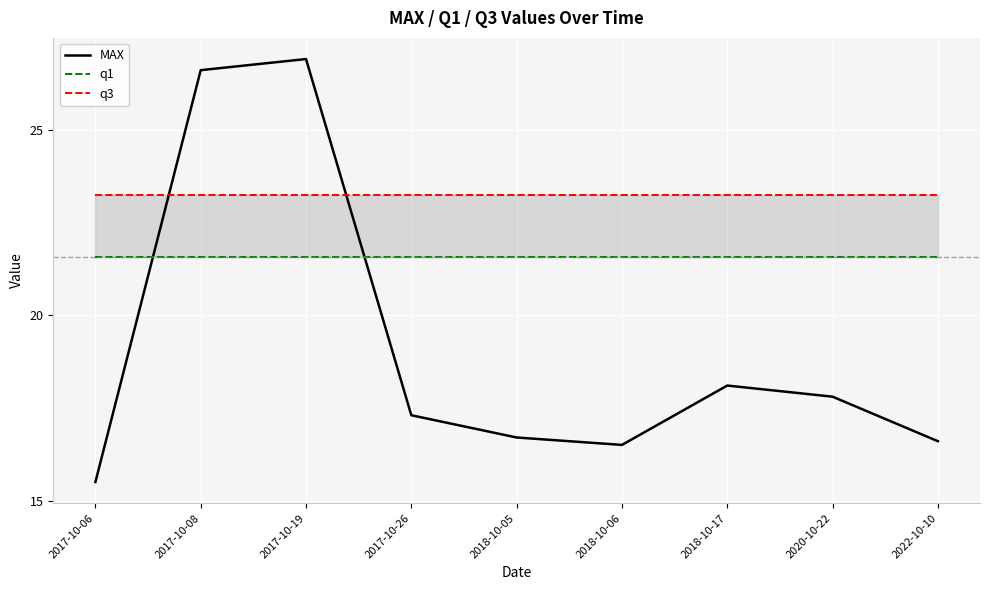

What are all the series names shown in the legend?

MAX, q1, q3